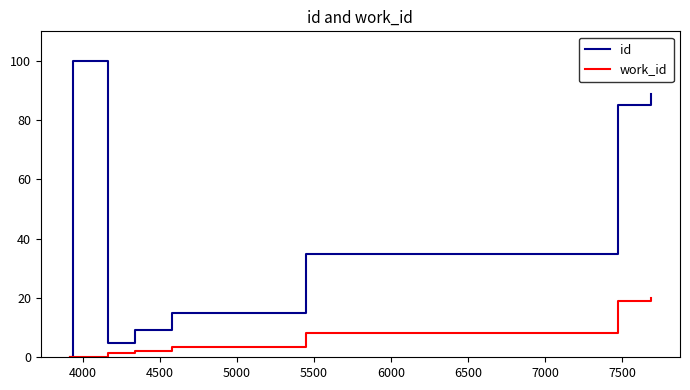

Which series has the largest total across all categories?

id